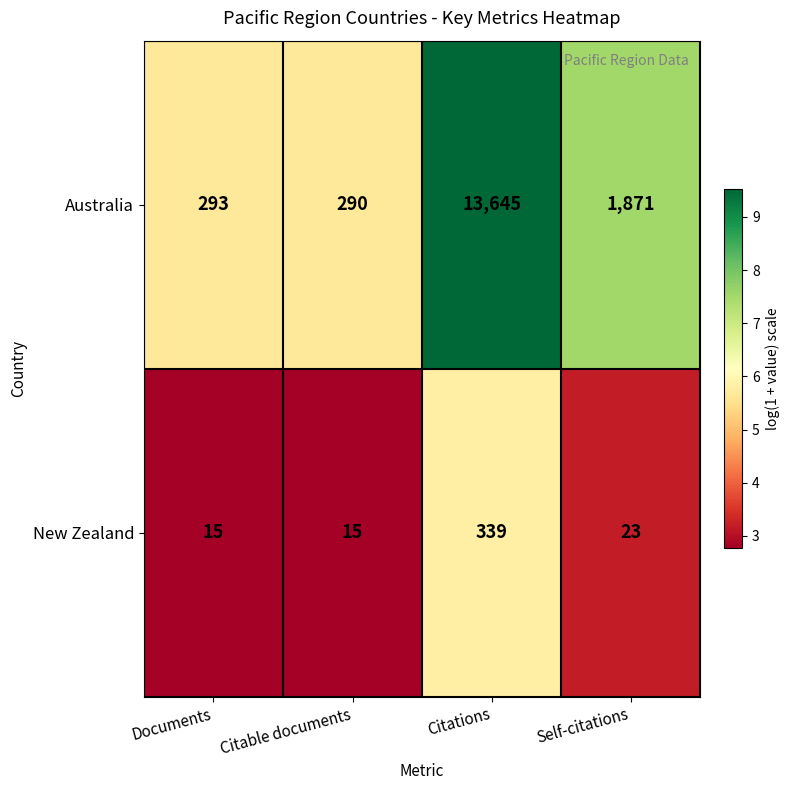

What is the difference between the highest and lowest values at Citations?

13306